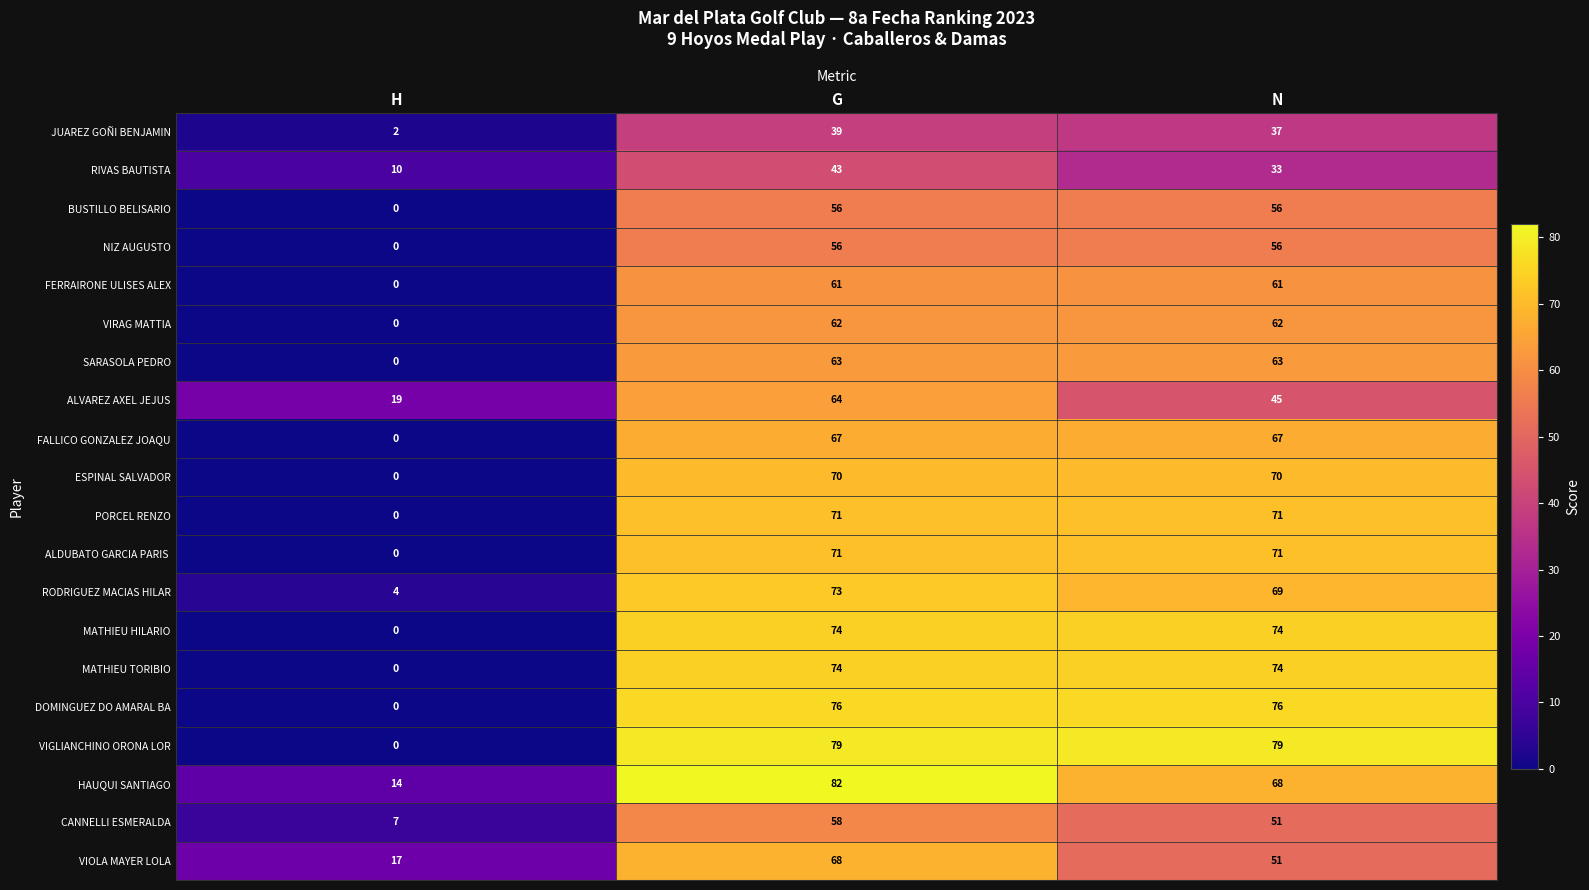

What is the sum of all MATHIEU TORIBIO values?

148